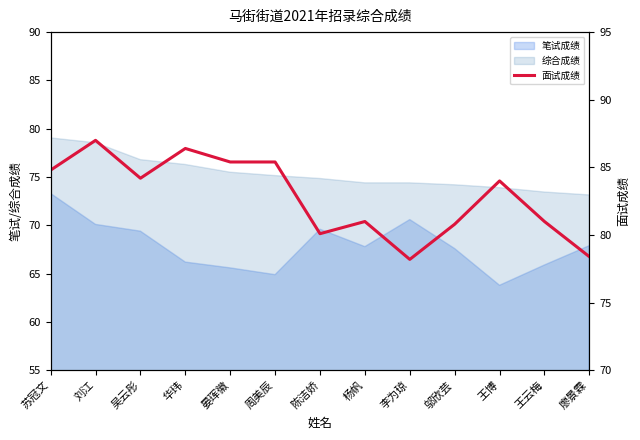

What is the greatest value displayed?

87.0